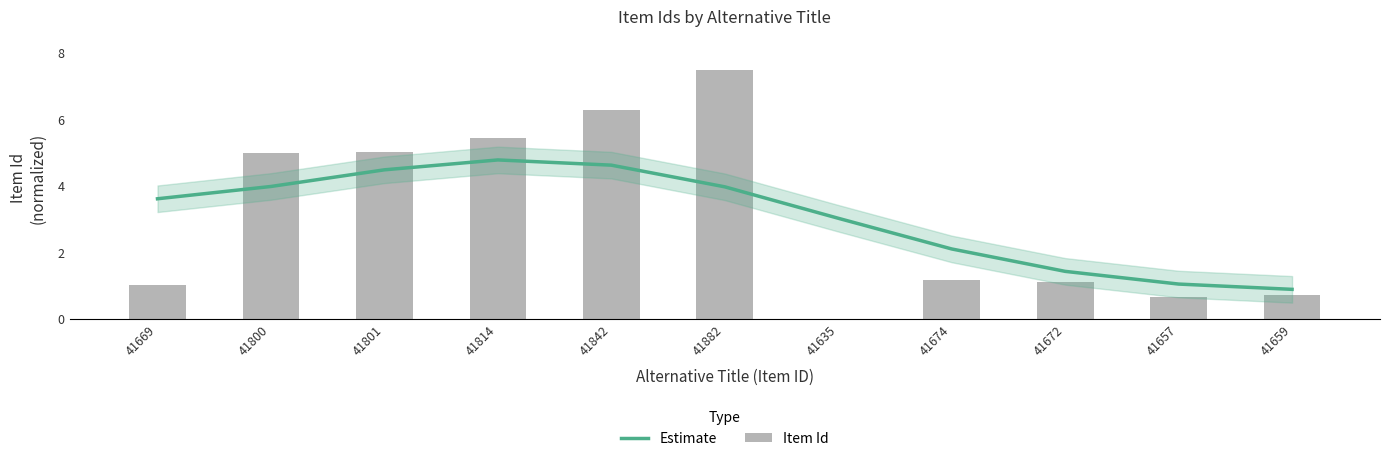

What is the difference between the Estimate values at 41659 and 41801?

3.6